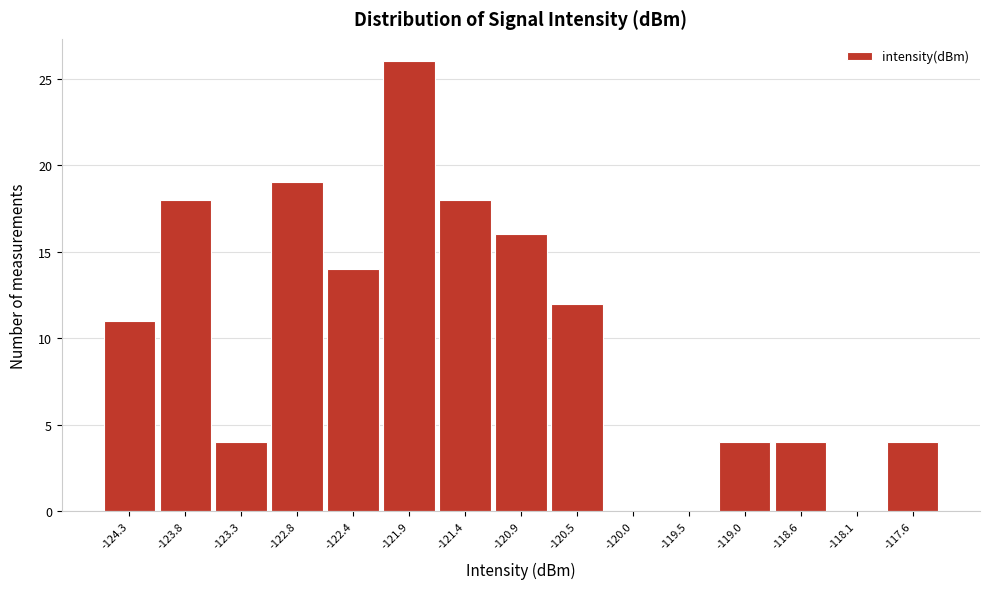

Reading left to right, transcribe this chart: for each bar, give the range it covers on the x-axis and its height. Neither the bar edges nor the heights are printed on the chart, so give them approximately, as read against the axes.

-124.50 to -124.05: 11
-124.05 to -123.55: 18
-123.55 to -123.10: 4
-123.10 to -122.60: 19
-122.60 to -122.15: 14
-122.15 to -121.65: 26
-121.65 to -121.20: 18
-121.20 to -120.70: 16
-120.70 to -120.25: 12
-120.25 to -119.75: 0
-119.75 to -119.30: 0
-119.30 to -118.80: 4
-118.80 to -118.35: 4
-118.35 to -117.85: 0
-117.85 to -117.40: 4